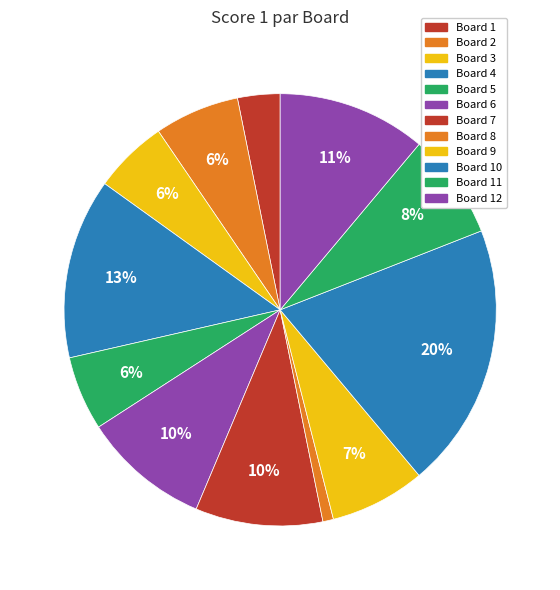

To the nearest percent, what is the average slice percentage?

8%